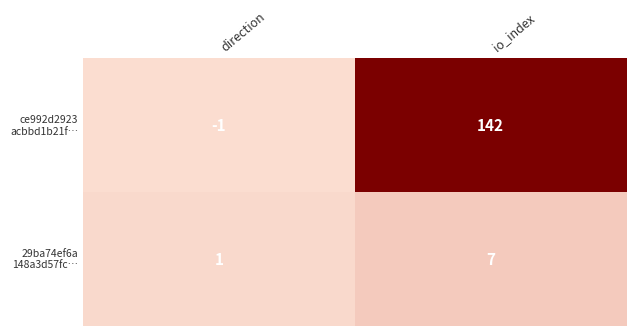

Count the number of categories in the chart.

2